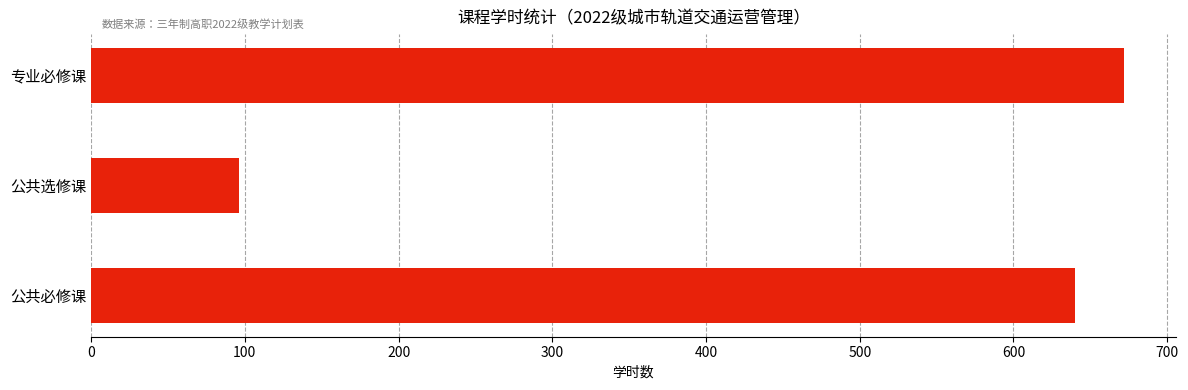

What is the average value?

469